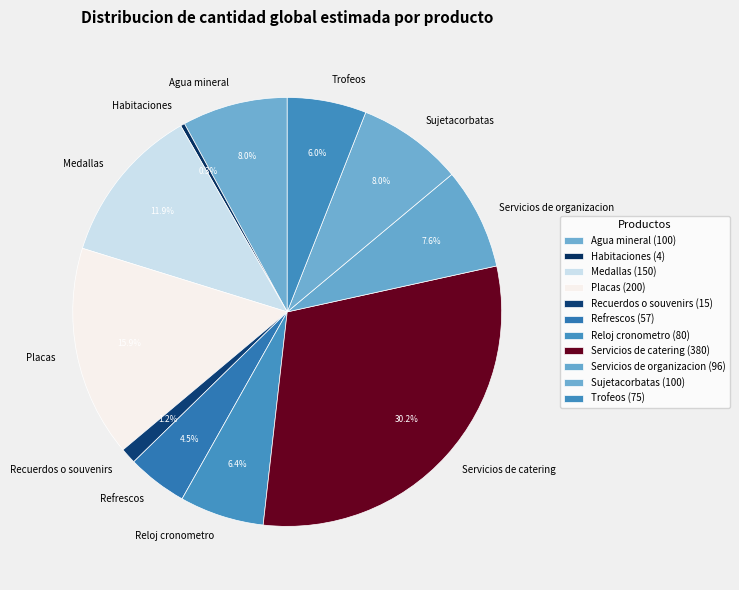

How many segments does this pie chart have?

11